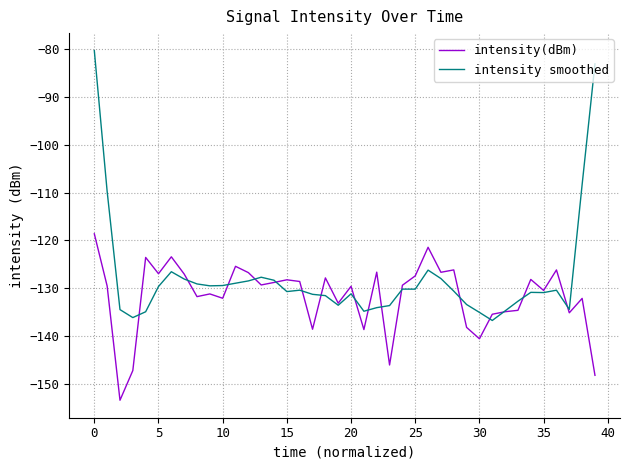

True or false: intensity smoothed has more than 2 interior local peaks.

True